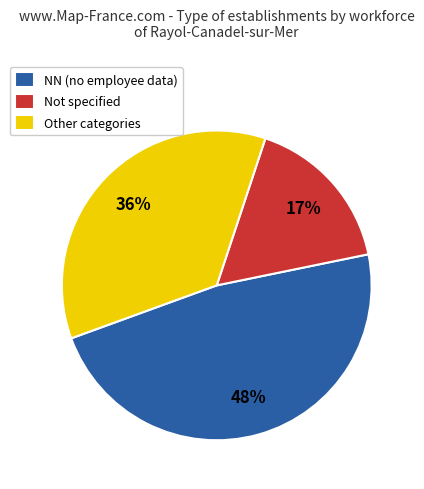

What percentage is the Other categories slice, to the nearest percent?

36%